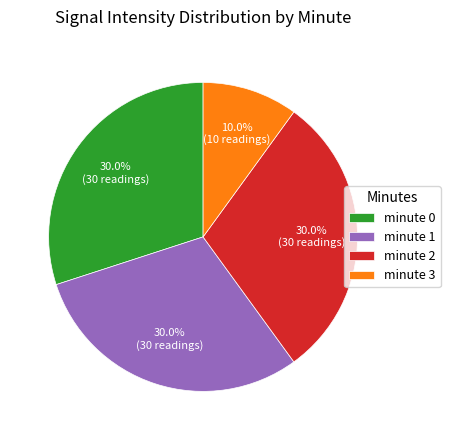

The minute 1 slice represents 23% of the pie. True or false?

False